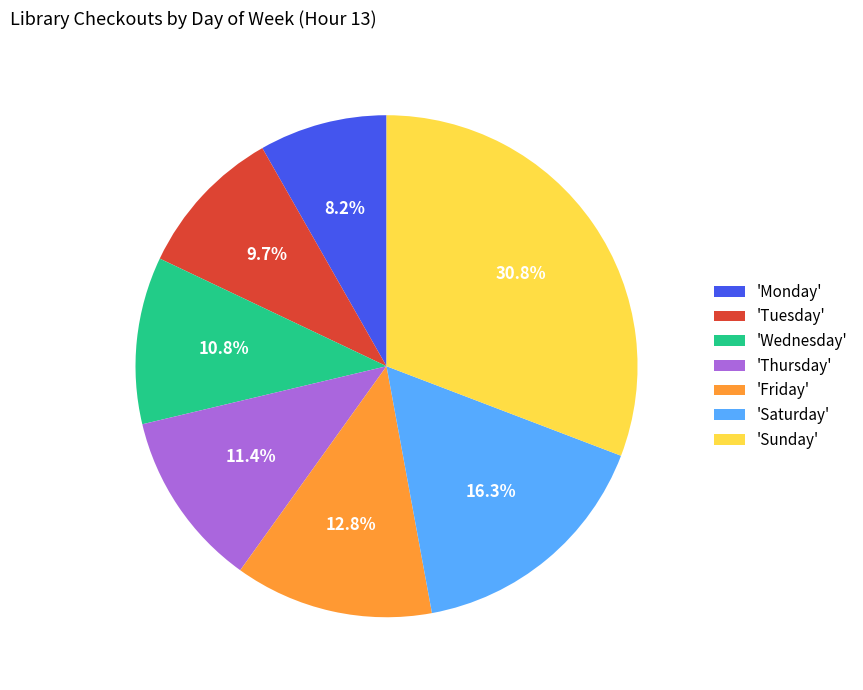

Which category has the smallest portion of the pie?

'Monday'